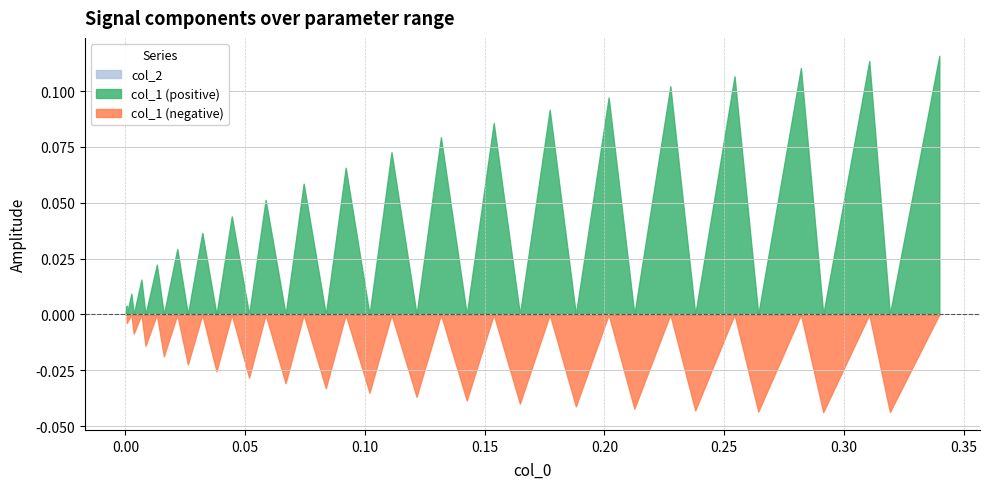

Reading right to left, list all the values displayed in this chart.

col_1: 0.1	-0.0	0.1	-0.0	0.1	-0.0	0.1	-0.0	0.1	-0.0	0.1	-0.0	0.1	-0.0	0.1	-0.0	0.1	-0.0	0.1	-0.0	0.1	-0.0	0.1	-0.0	0.1	-0.0	0.0	-0.0	0.0	-0.0	0.0	-0.0	0.0	-0.0	0.0	-0.0	0.0	-0.0	0.0	0.0
col_2: 0.0	0.0	0.0	0.0	0.0	0.0	0.0	0.0	0.0	0.0	0.0	0.0	0.0	0.0	0.0	0.0	0.0	0.0	0.0	0.0	0.0	0.0	0.0	0.0	0.0	0.0	0.0	0.0	0.0	0.0	0.0	0.0	0.0	0.0	0.0	0.0	0.0	0.0	0.0	0.0